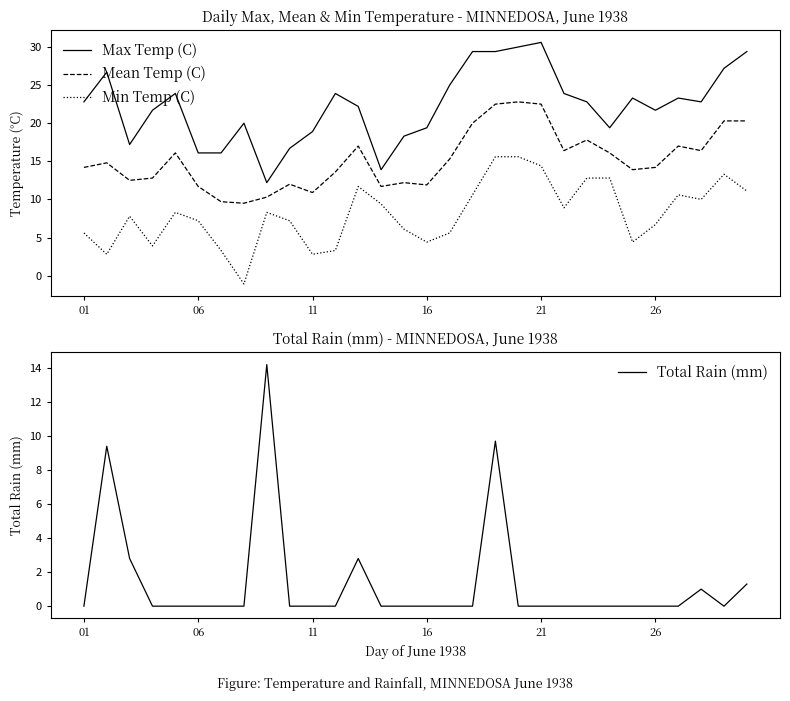

What is the maximum value for Min Temp (C)?

15.6